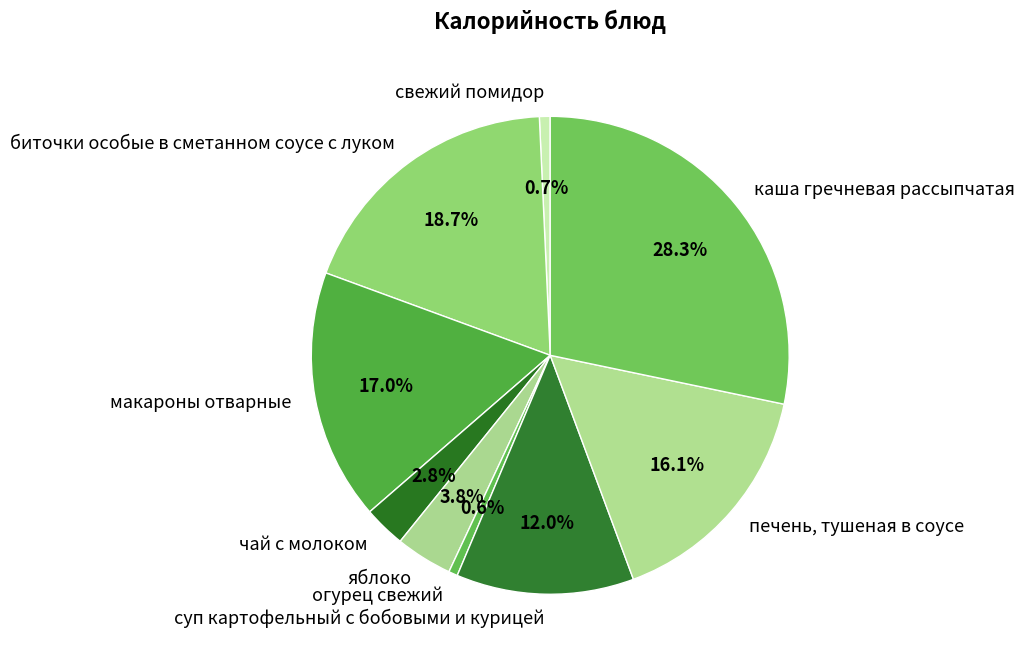

How much of the chart is everything except чай с молоком?

97.2%